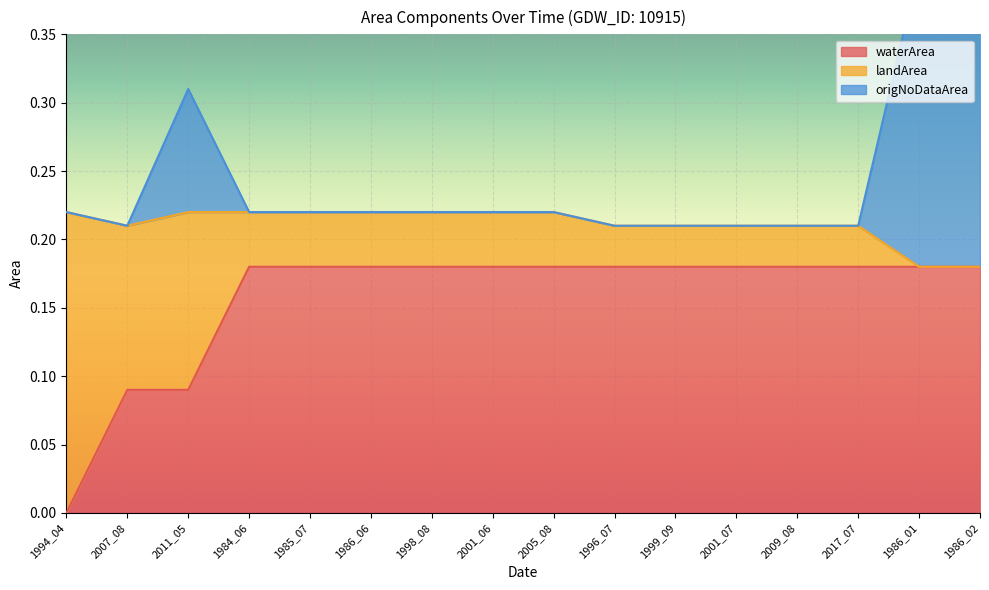

What is the difference between the maximum and second lowest values in the origNoDataArea series?

0.2